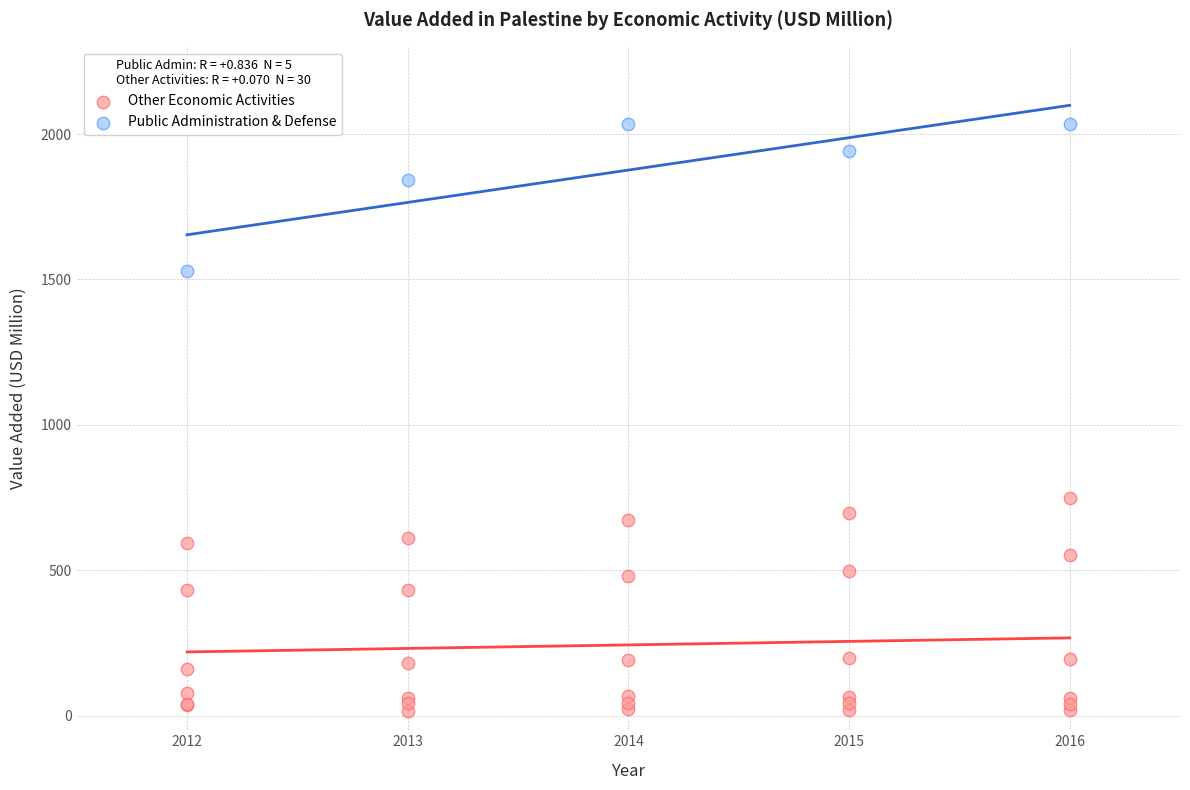

What are all the series names shown in the legend?

Other Economic Activities, Public Administration & Defense